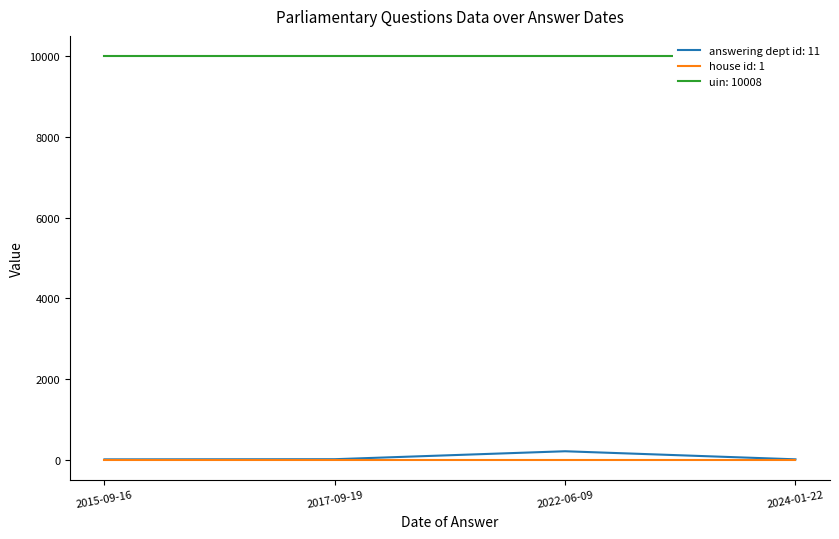

True or false: house id and answering dept id intersect in this chart.

False